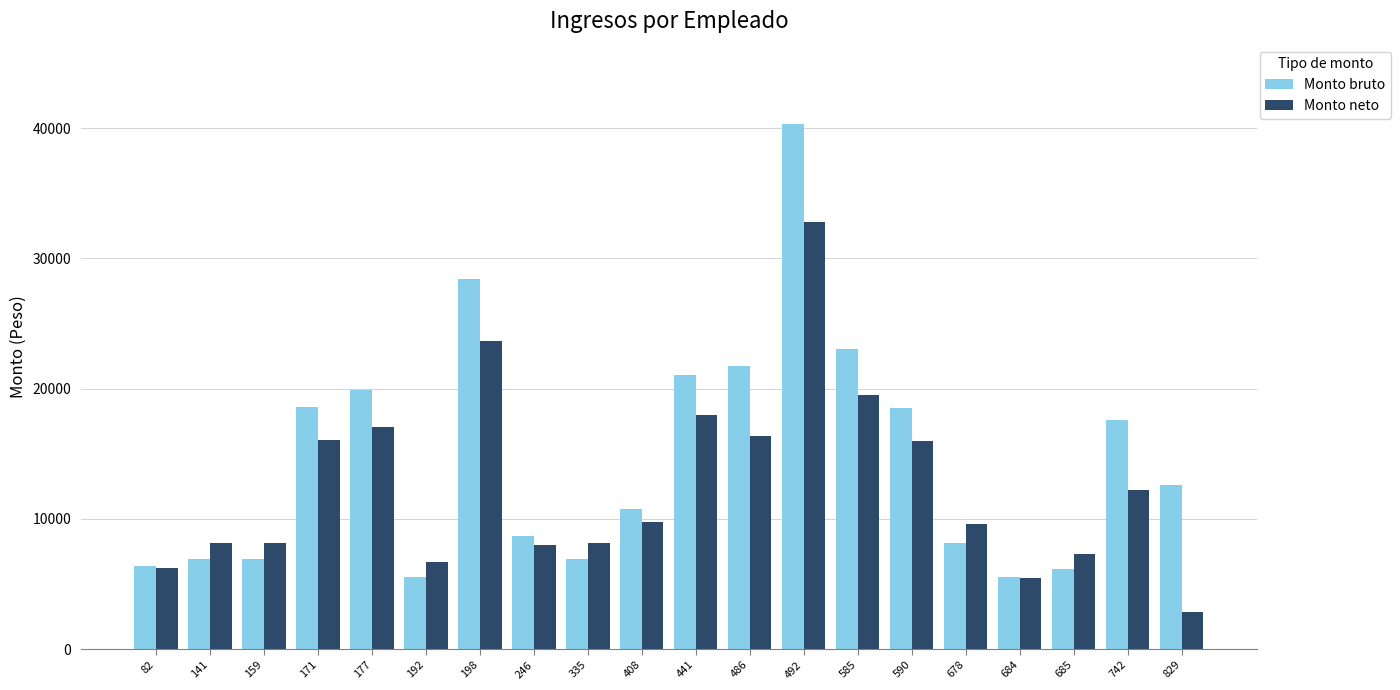

Is the value of Monto bruto at 141 greater than the value of Monto neto at 829?

Yes